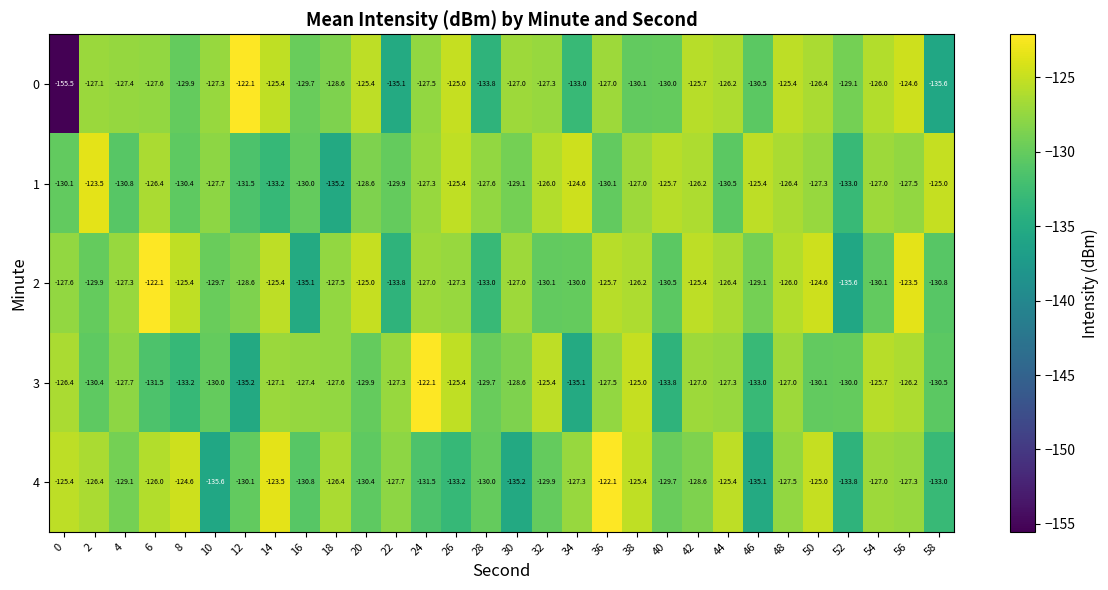

The 3 series shows -125.4 at 32. True or false?

True